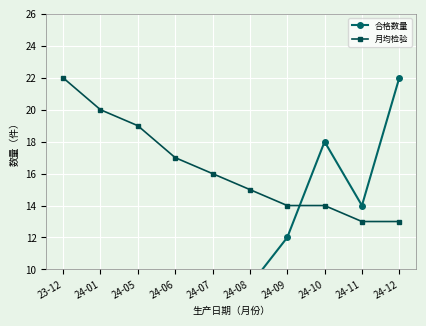

At which label does 月均检验 reach its peak?

23-12